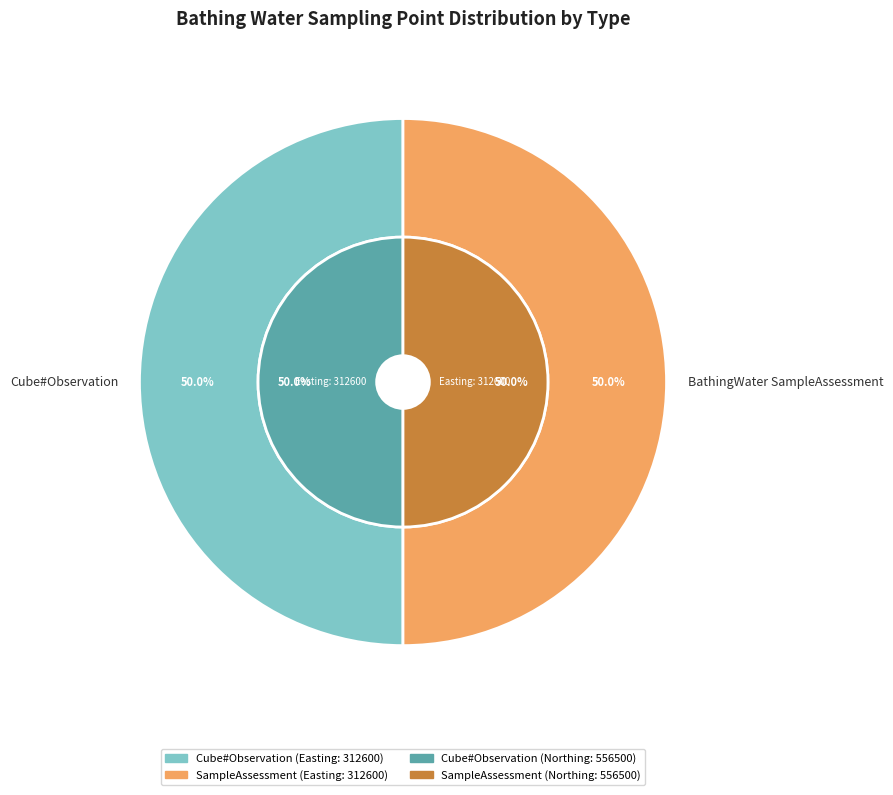

Between http://purl.org/linked-data/cube#Observation and http://environment.data.gov.uk/def/bathing-water-quality/SampleAssessment, which is larger?

http://purl.org/linked-data/cube#Observation